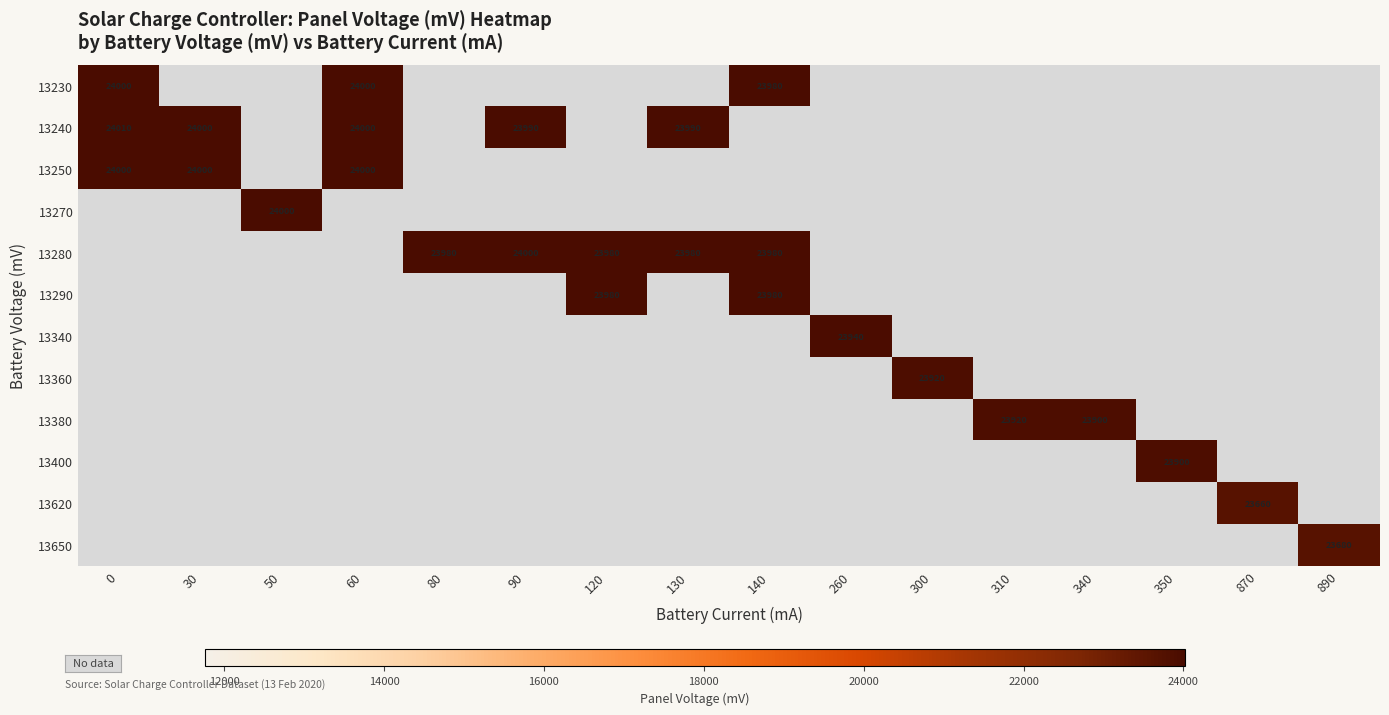

Is it true that 13250 equals 14368 at 0?

False